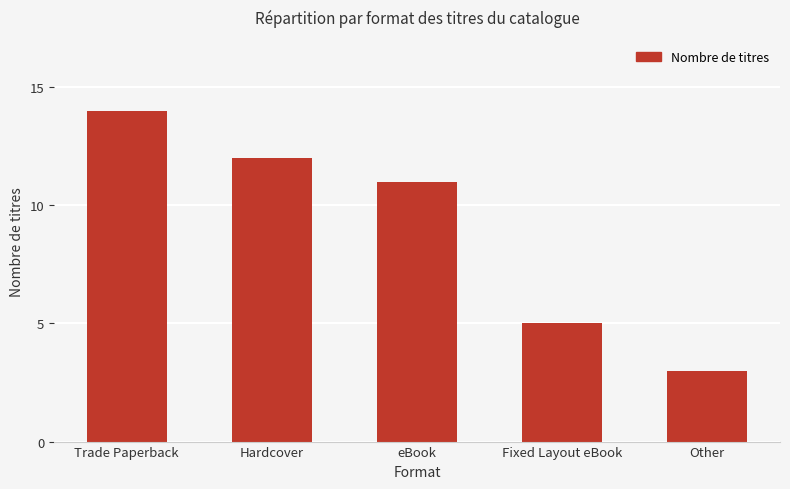

What is the maximum value shown in the chart?

14